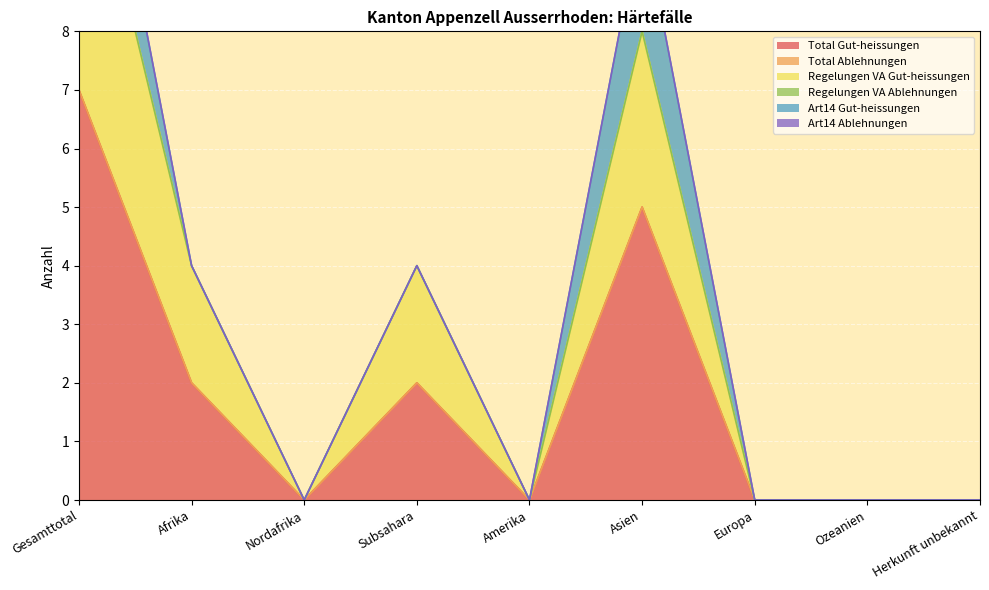

The value of Art14 Gut-heissungen at Gesamttotal is 2. True or false?

True